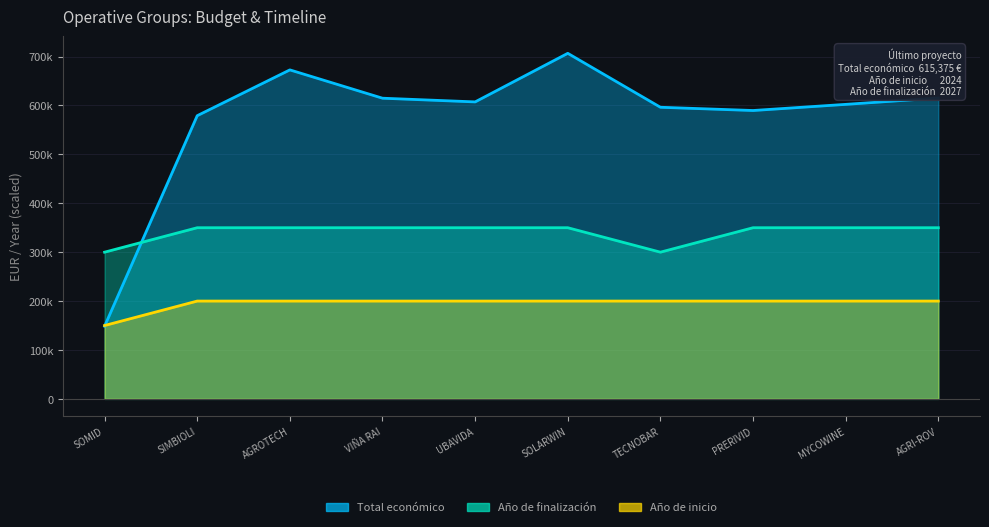

Which has a higher value, TECNOBAR or SOLARWIN?

SOLARWIN